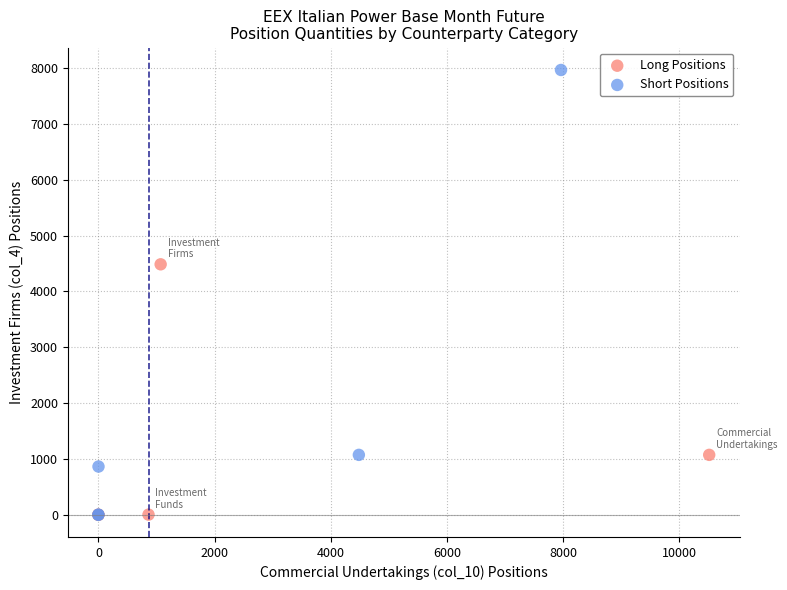

Which series has the widest spread of Y values?

Short Positions